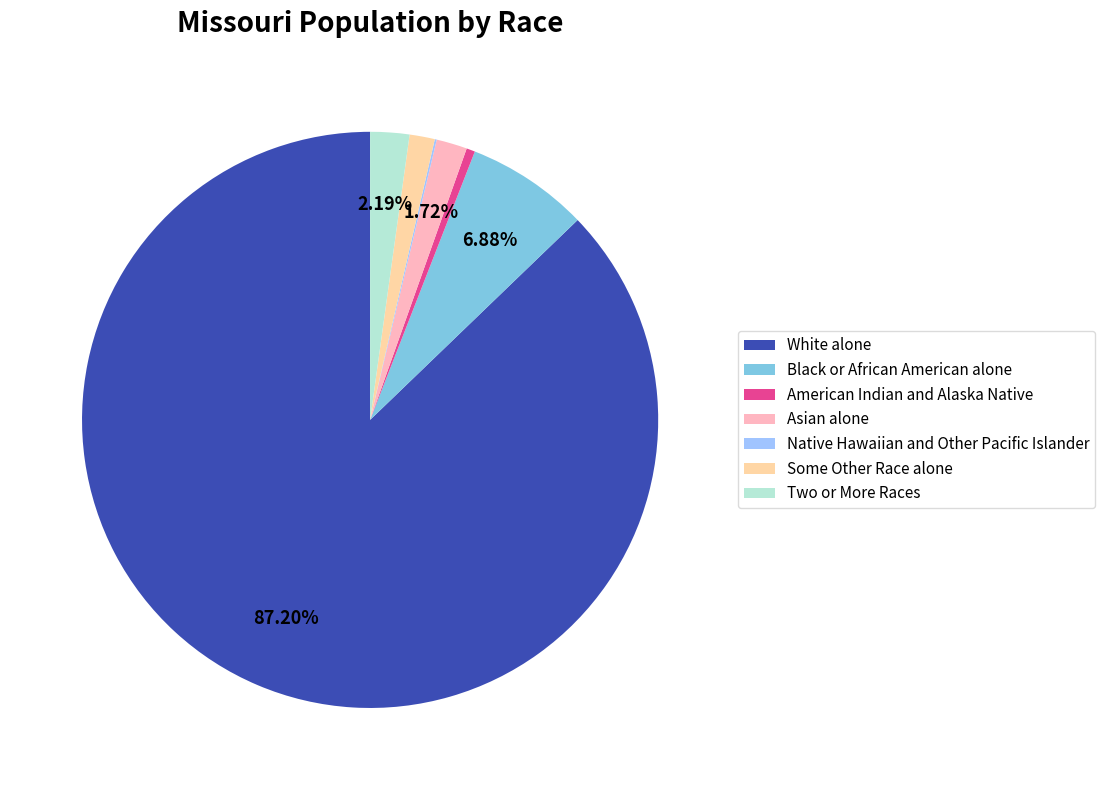

Is the sum of American Indian and Alaska Native and Asian alone greater than half?

No